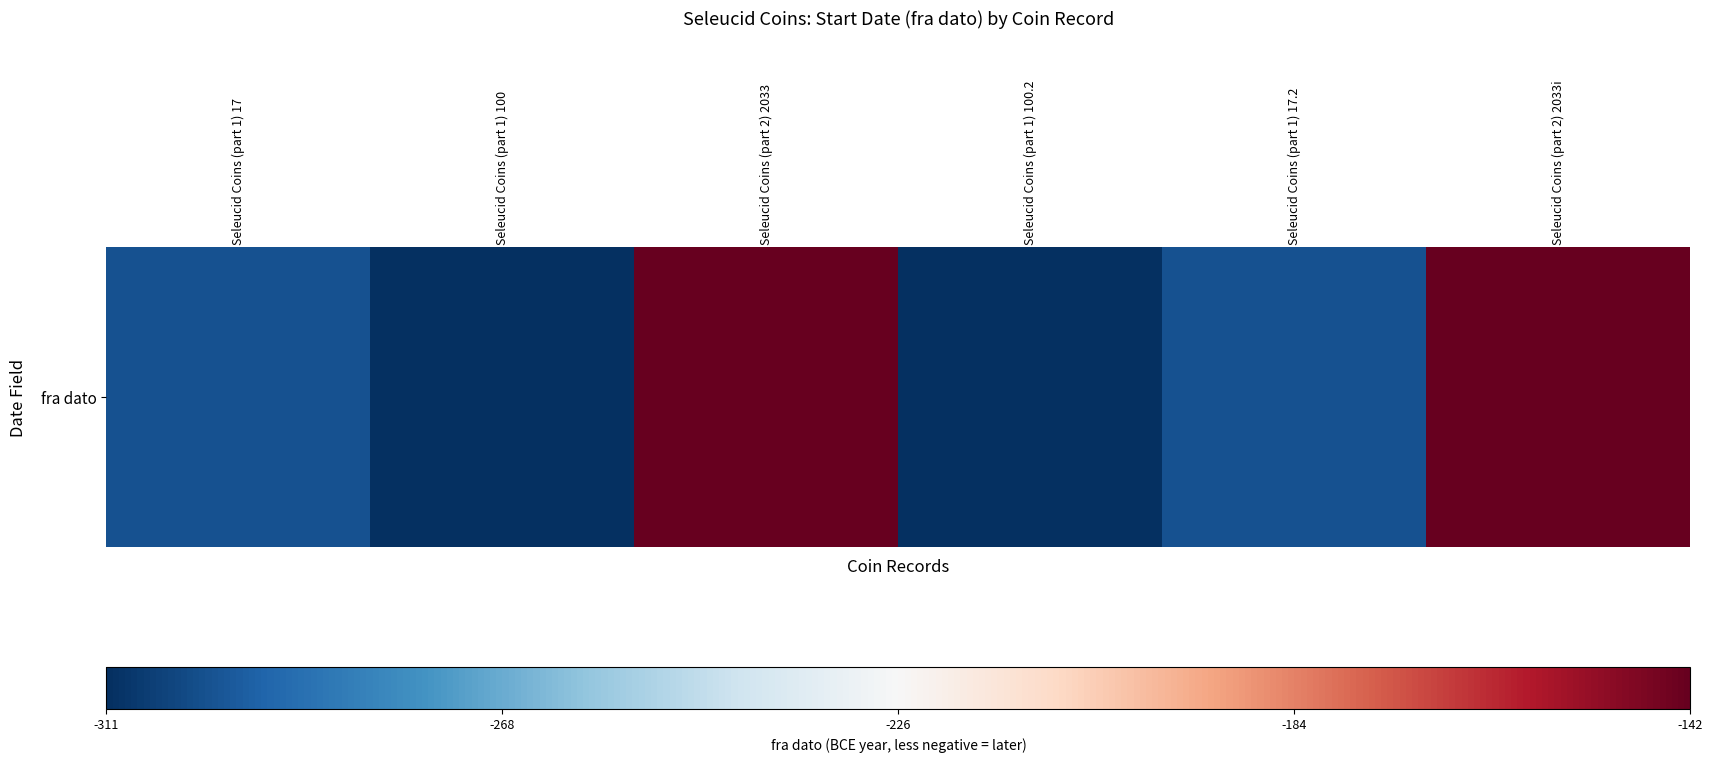

Where does the data first go above -300?

Seleucid Coins (part 2) 2033